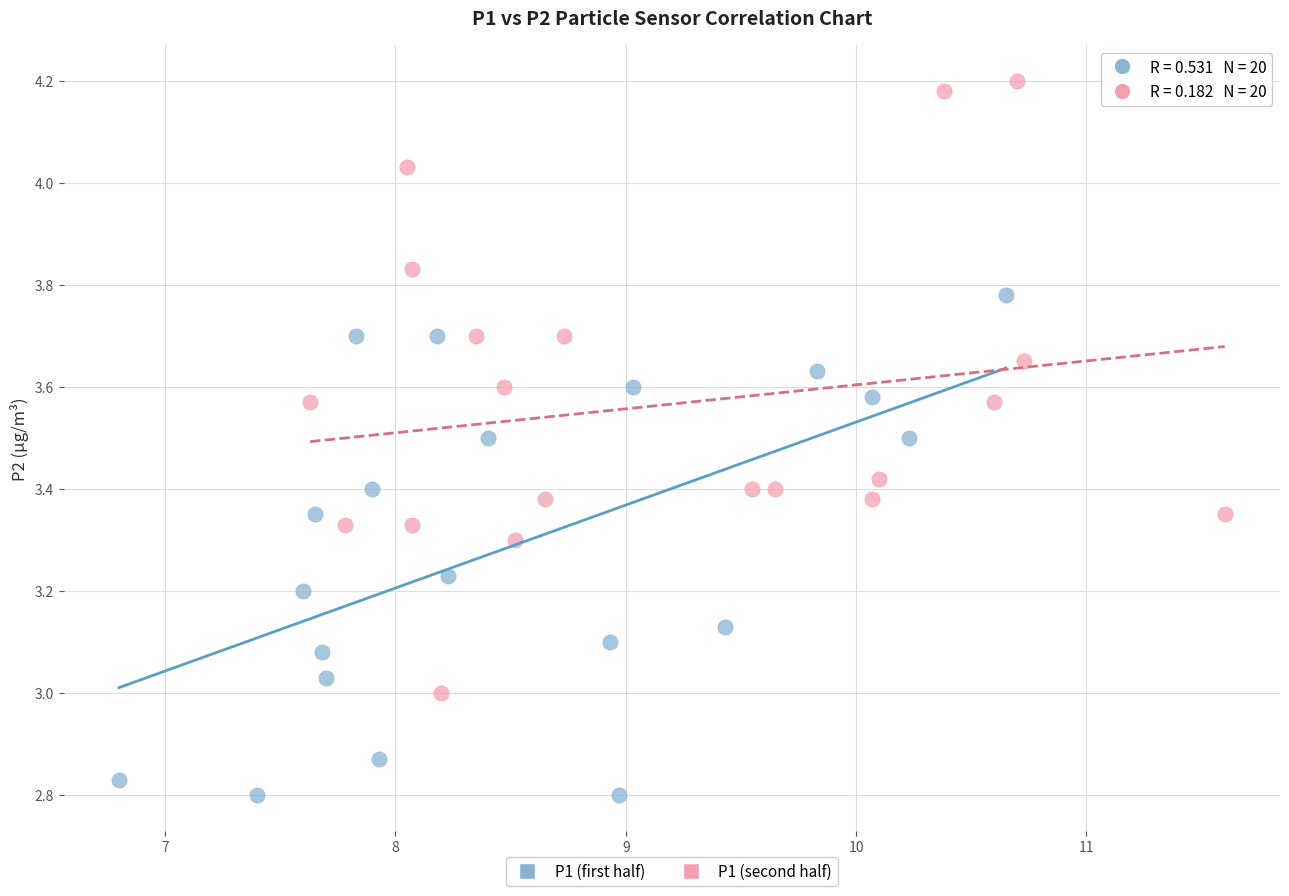

Which series reaches the maximum Y coordinate?

P1 (second half)